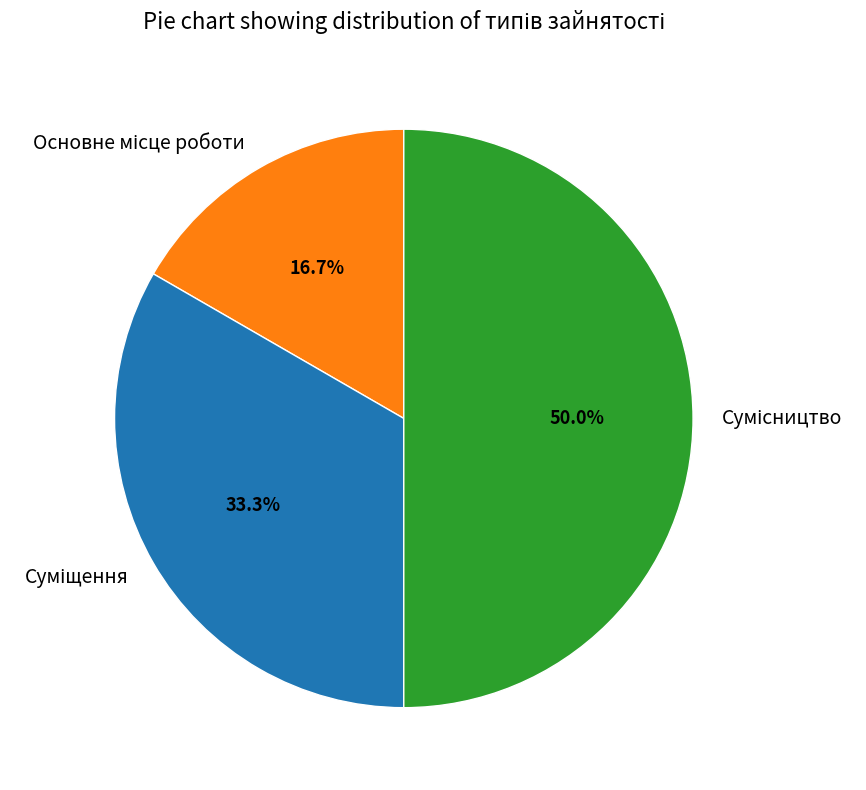

Count the number of slices in the pie.

3